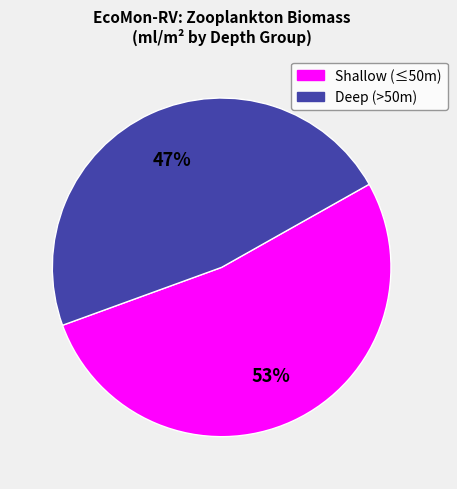

To the nearest percent, what is the average slice percentage?

50%